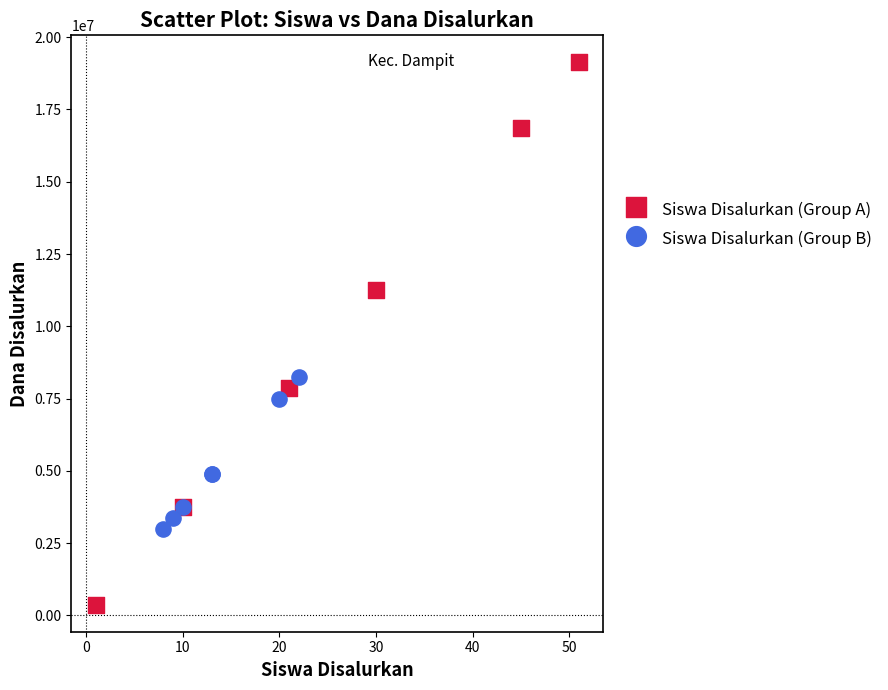

Which series reaches the maximum Y coordinate?

Siswa Disalurkan (Group A)